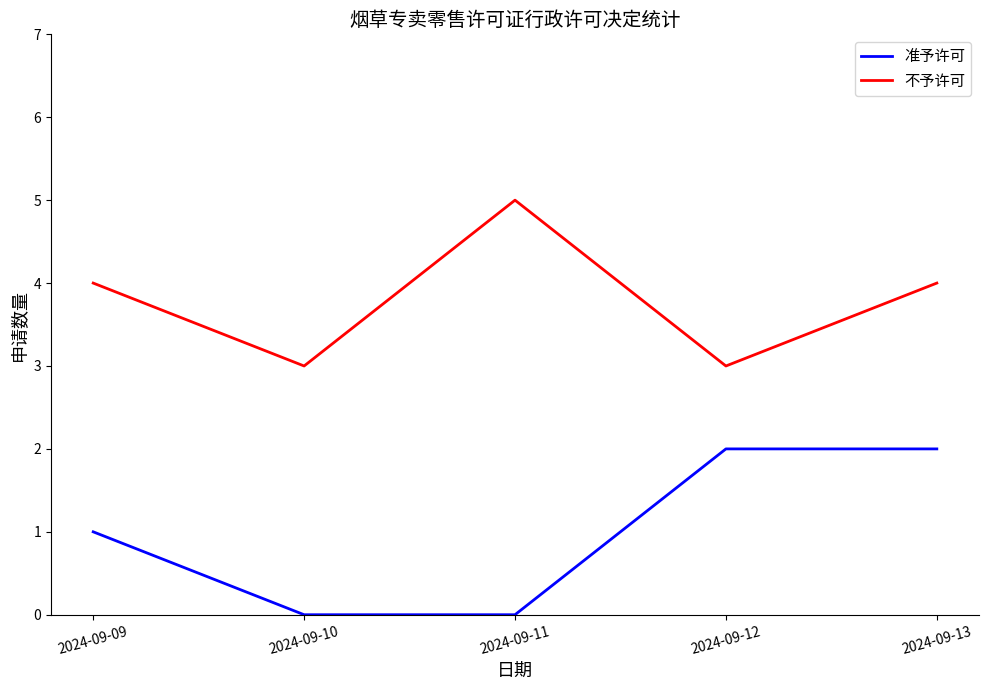

True or false: 准予许可 has more than 1 interior local peaks.

False